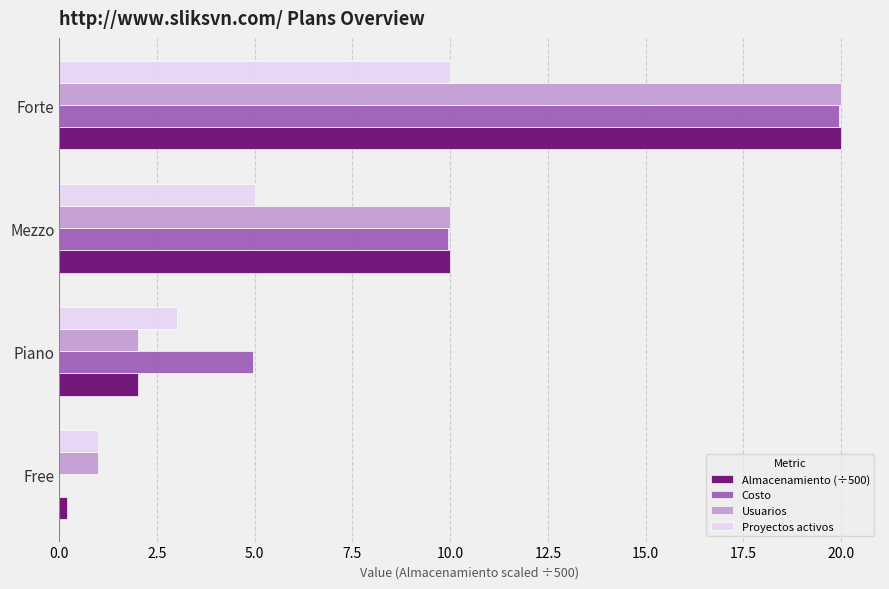

At which category is the sum across all series the highest?

Forte